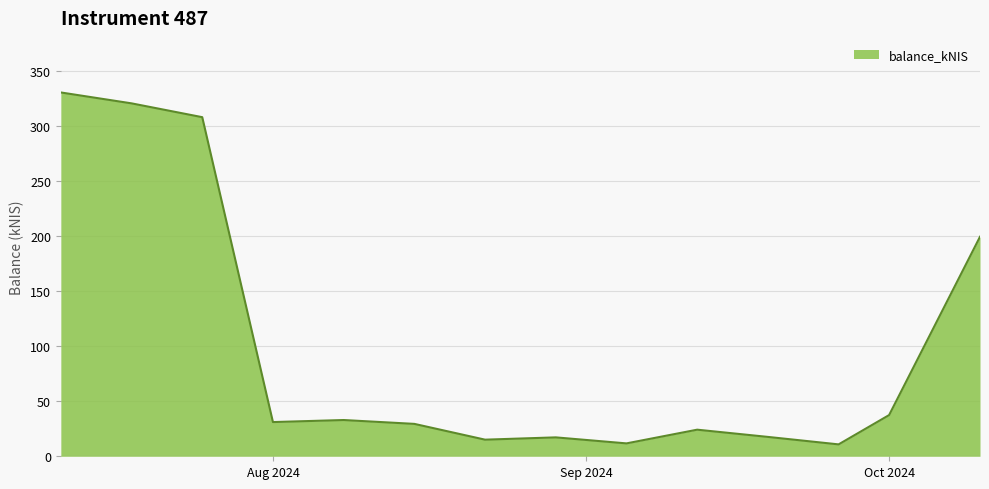

What is the smallest value displayed?

10.8